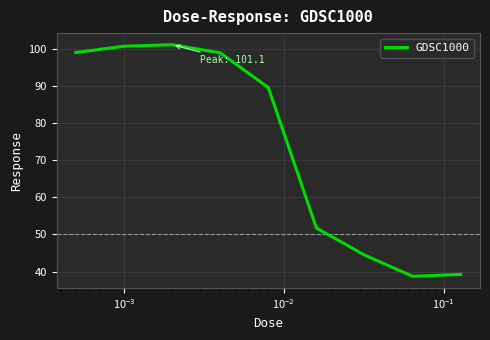

What is the difference between the maximum and minimum values?

62.4